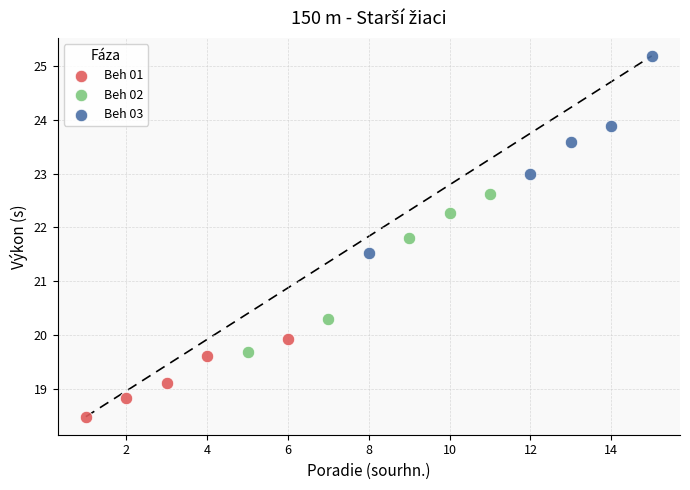

Which series has the largest Y range (max minus min)?

Beh 03